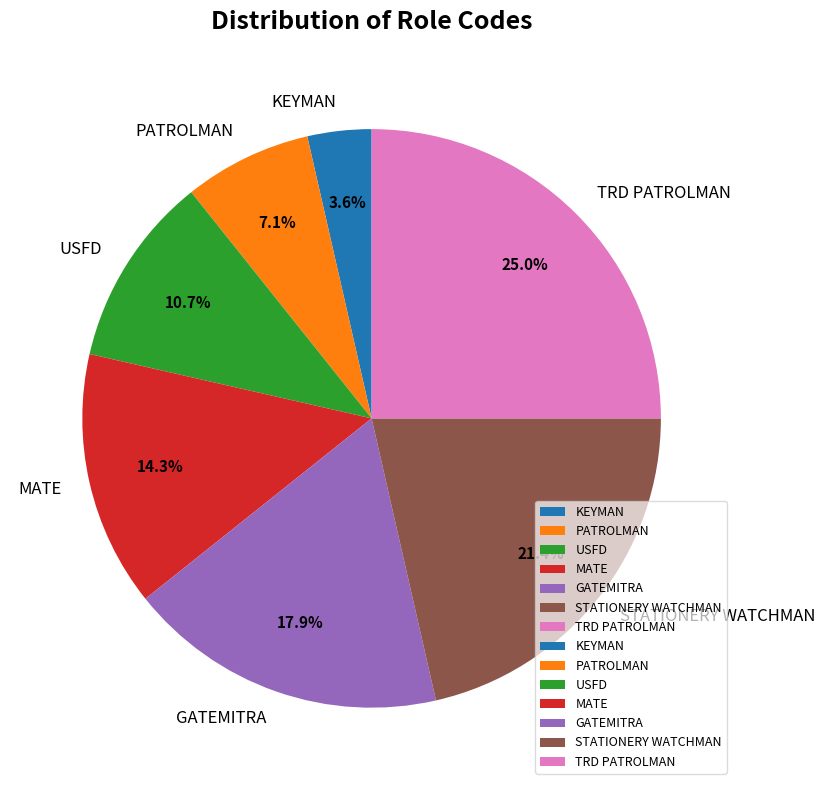

Is it true that TRD PATROLMAN is 25% of the pie?

True